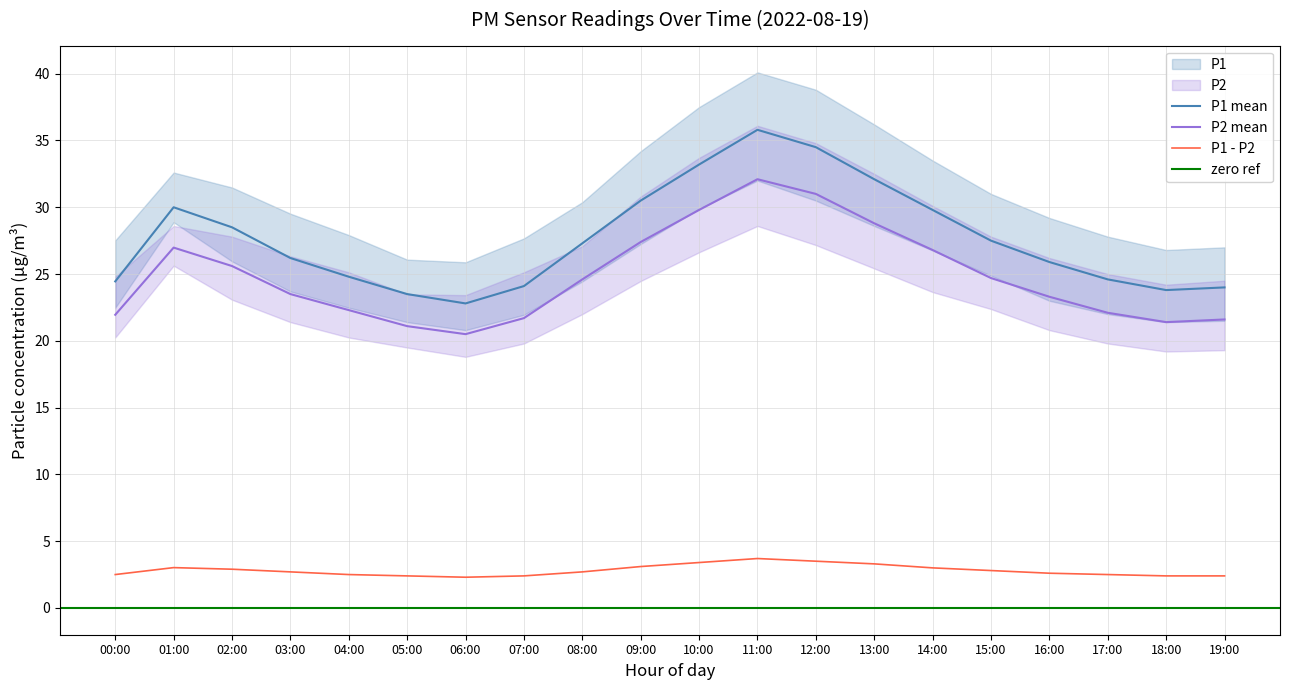

How many values in the P1 series exceed 27?

10